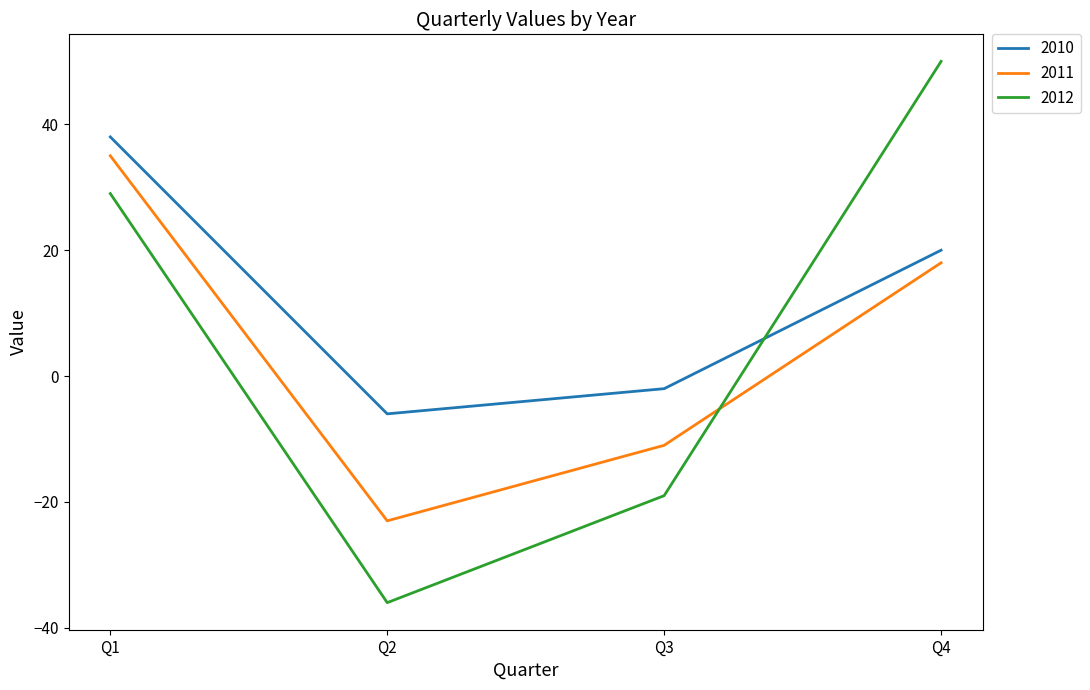

Read the 2010 value at Q1.

38